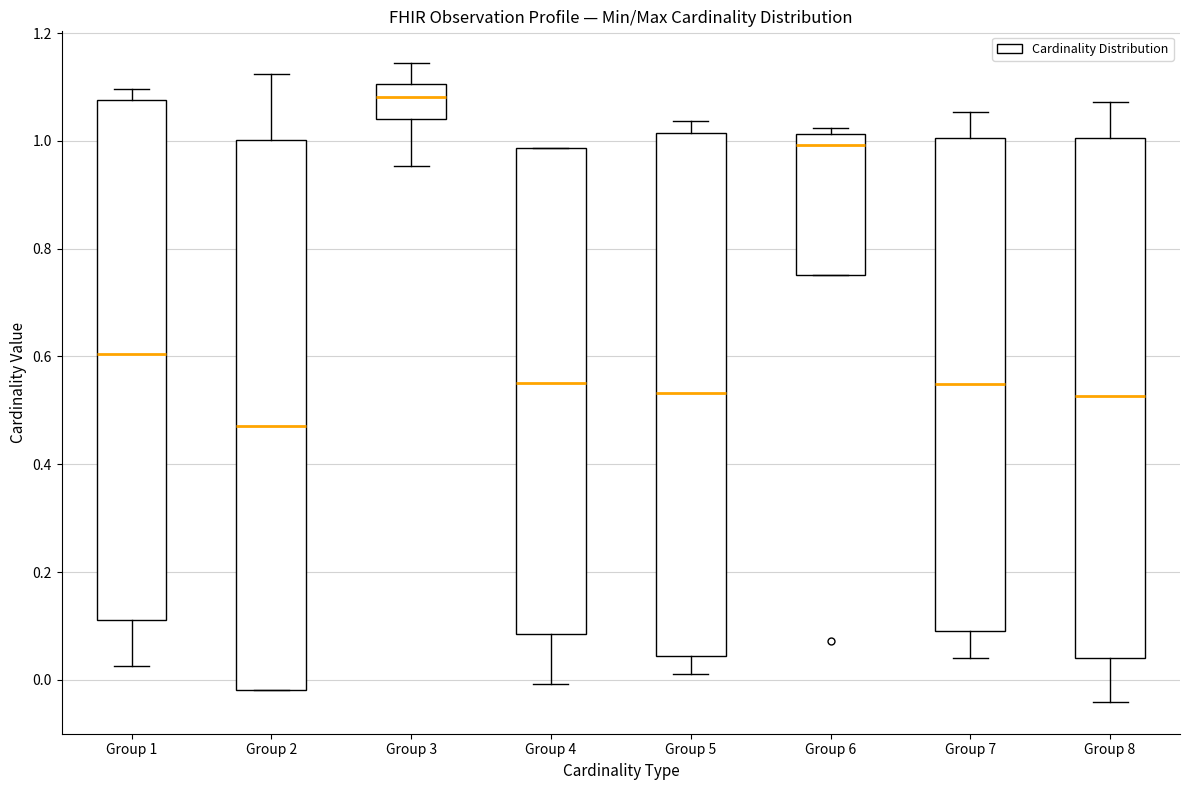

Comparing the boxes themselves (not the whiskers), which one is the tallest?

Group 2